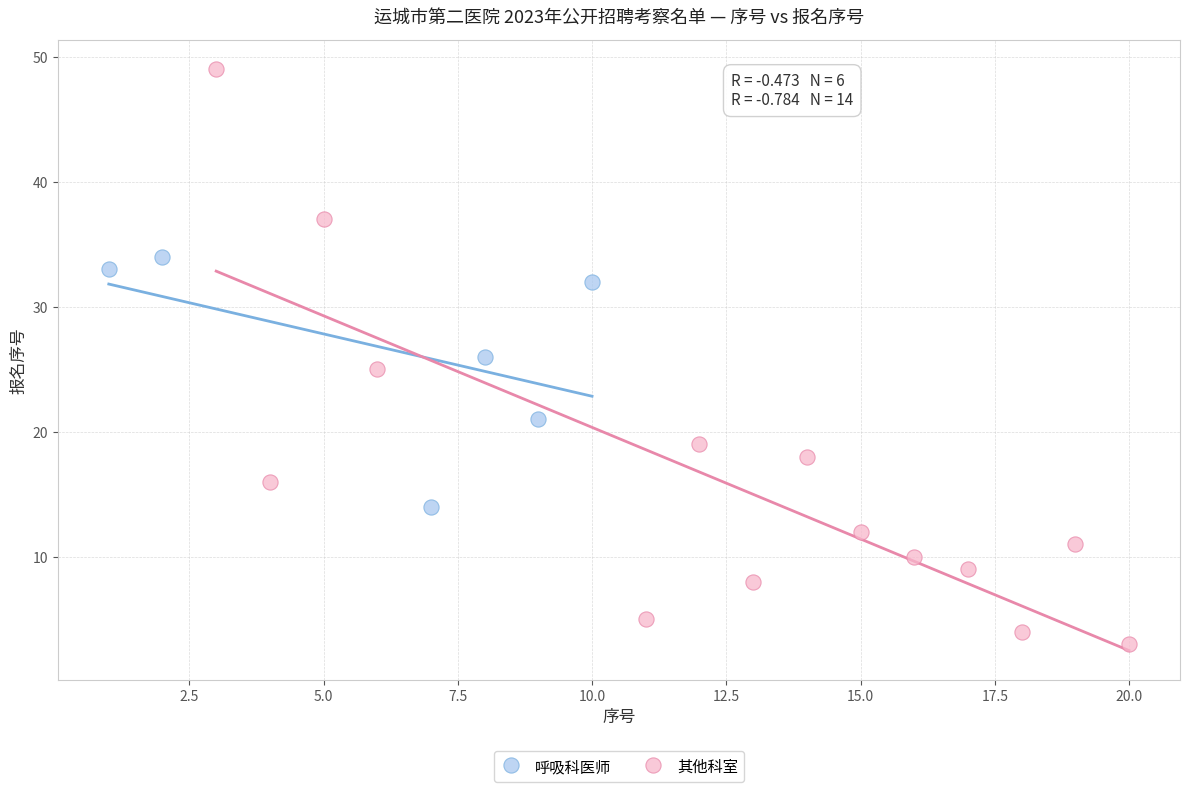

Which series contains the lowest Y value?

其他科室